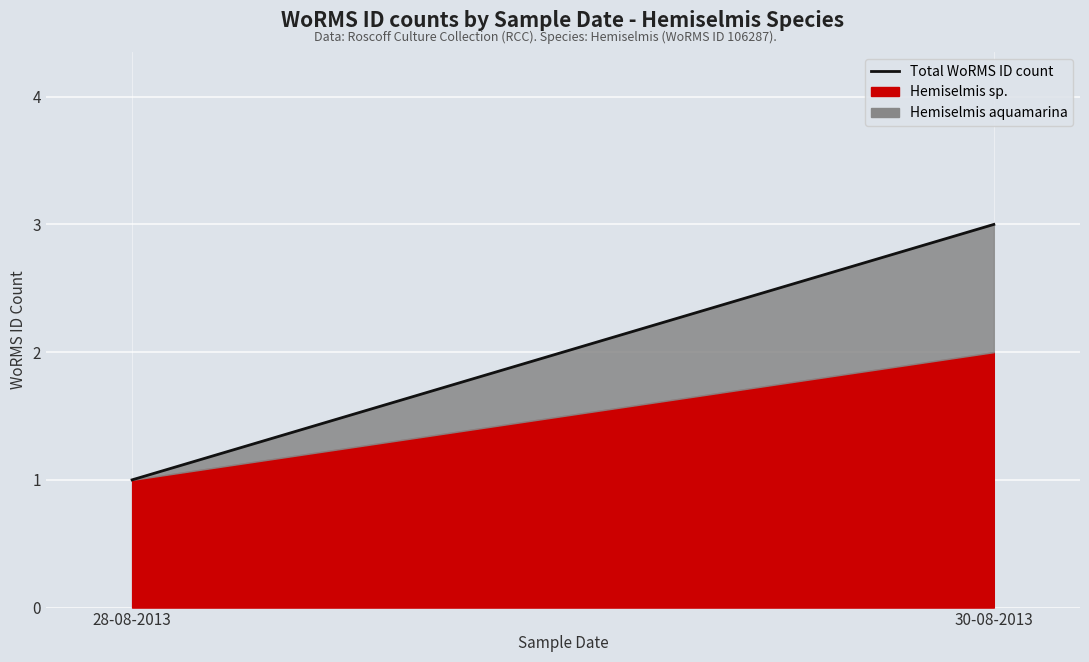

Reading right to left, extract all data points from this chart.

3	1